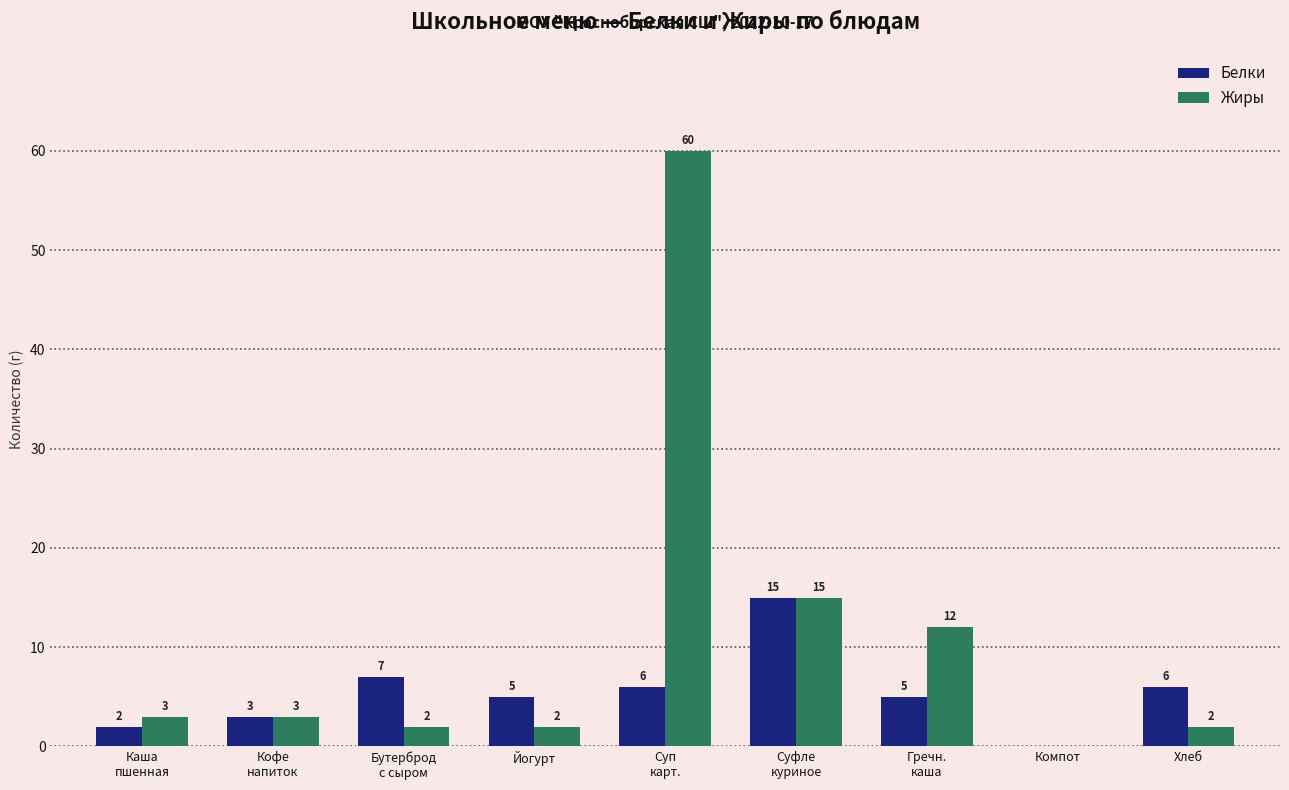

What is the sum of all Жиры values?

99